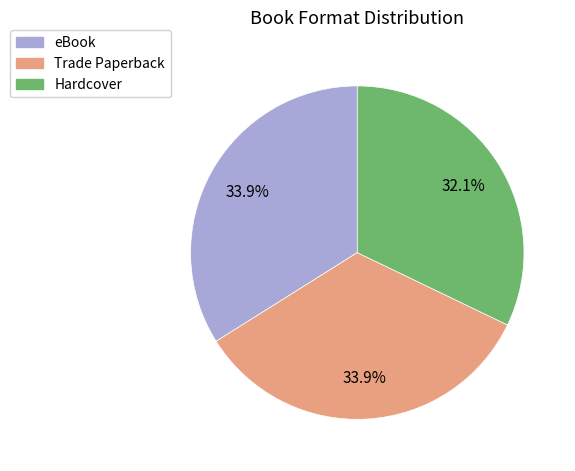

Is there any slice that represents more than half of the pie?

No